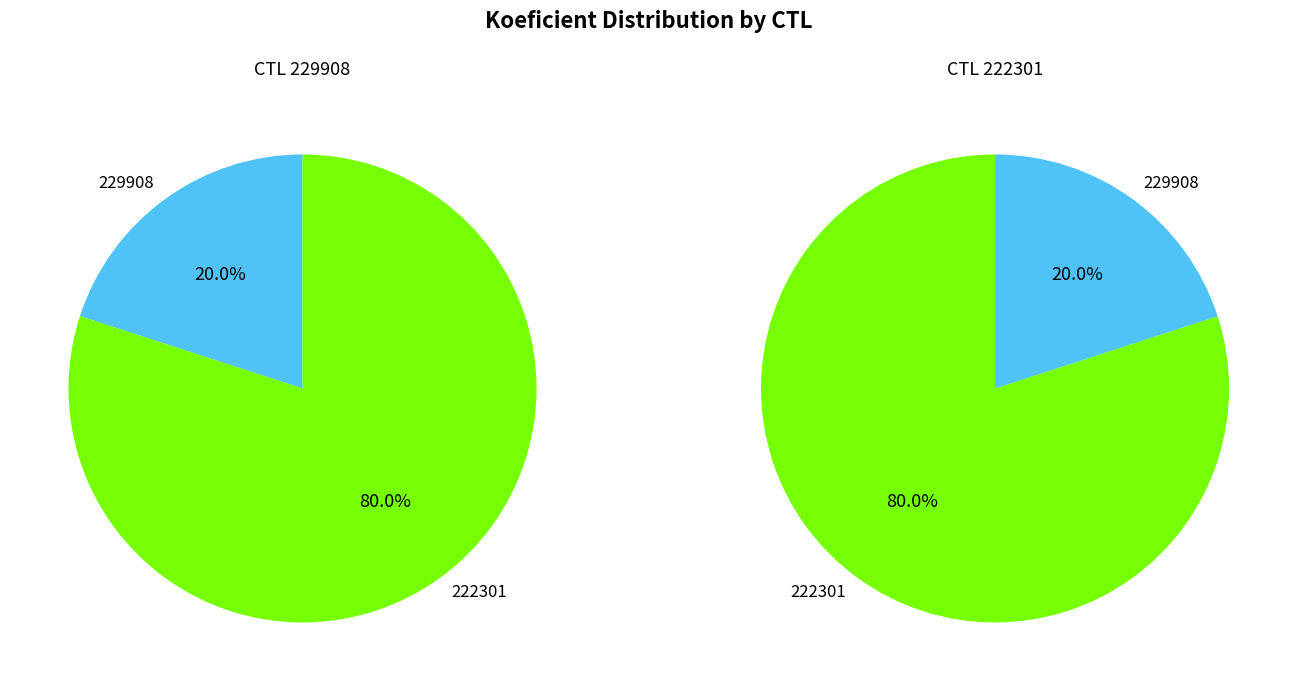

Which slice represents more than half of the pie?

222301